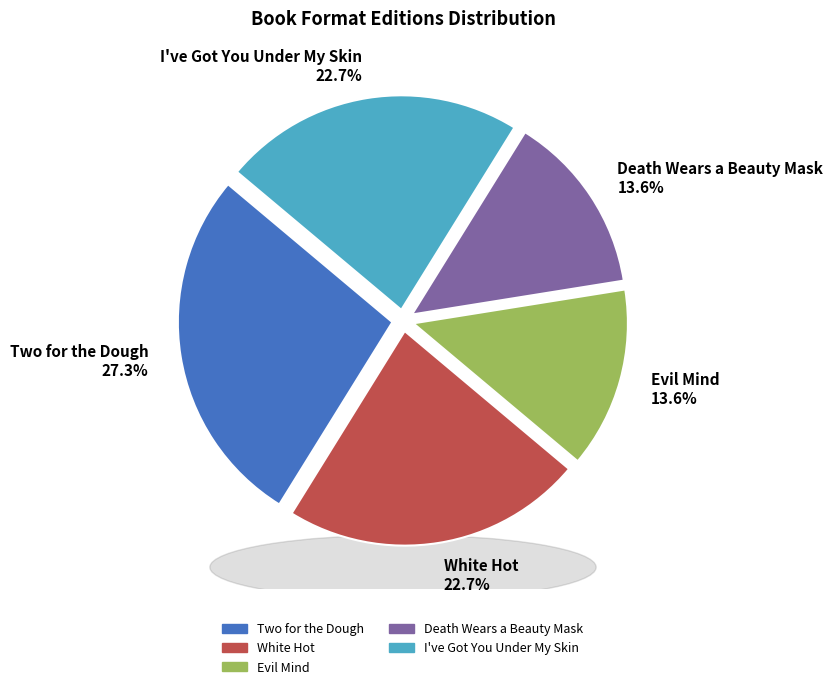

What is the smallest slice in the pie chart?

Evil Mind